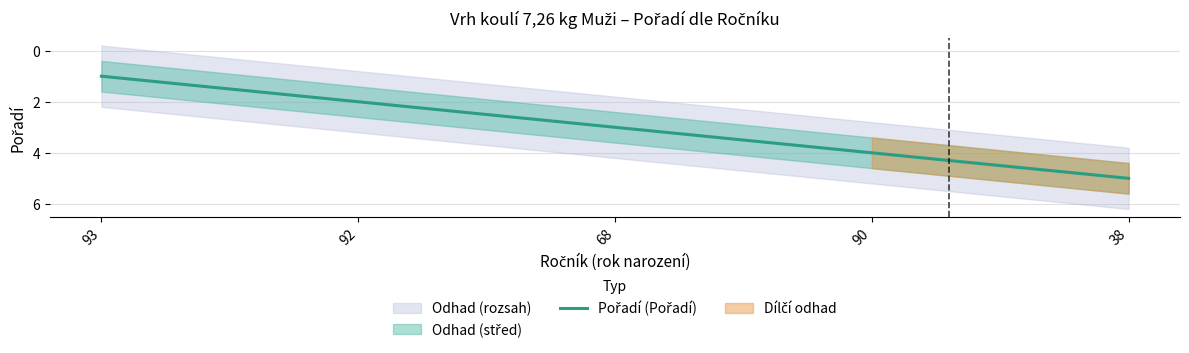

Is it true that the value at 68 is 4?

False